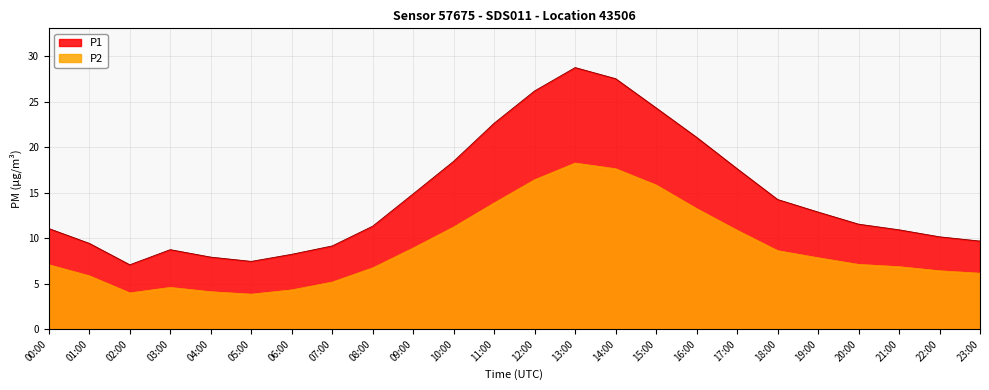

Which series has the largest range (max minus min)?

P1